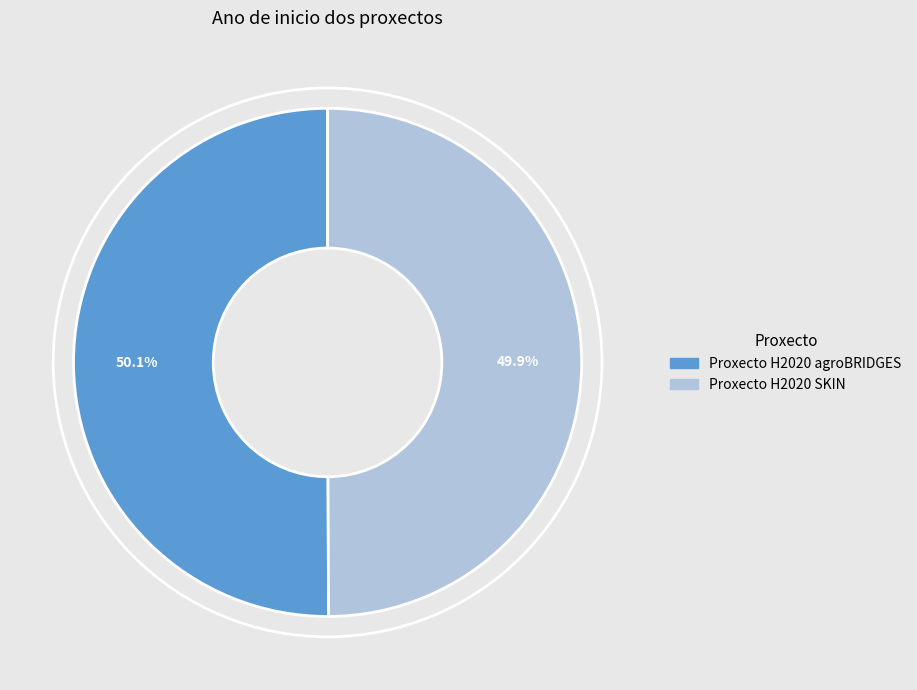

What percentage is the Proxecto H2020 SKIN slice, to the nearest percent?

50%